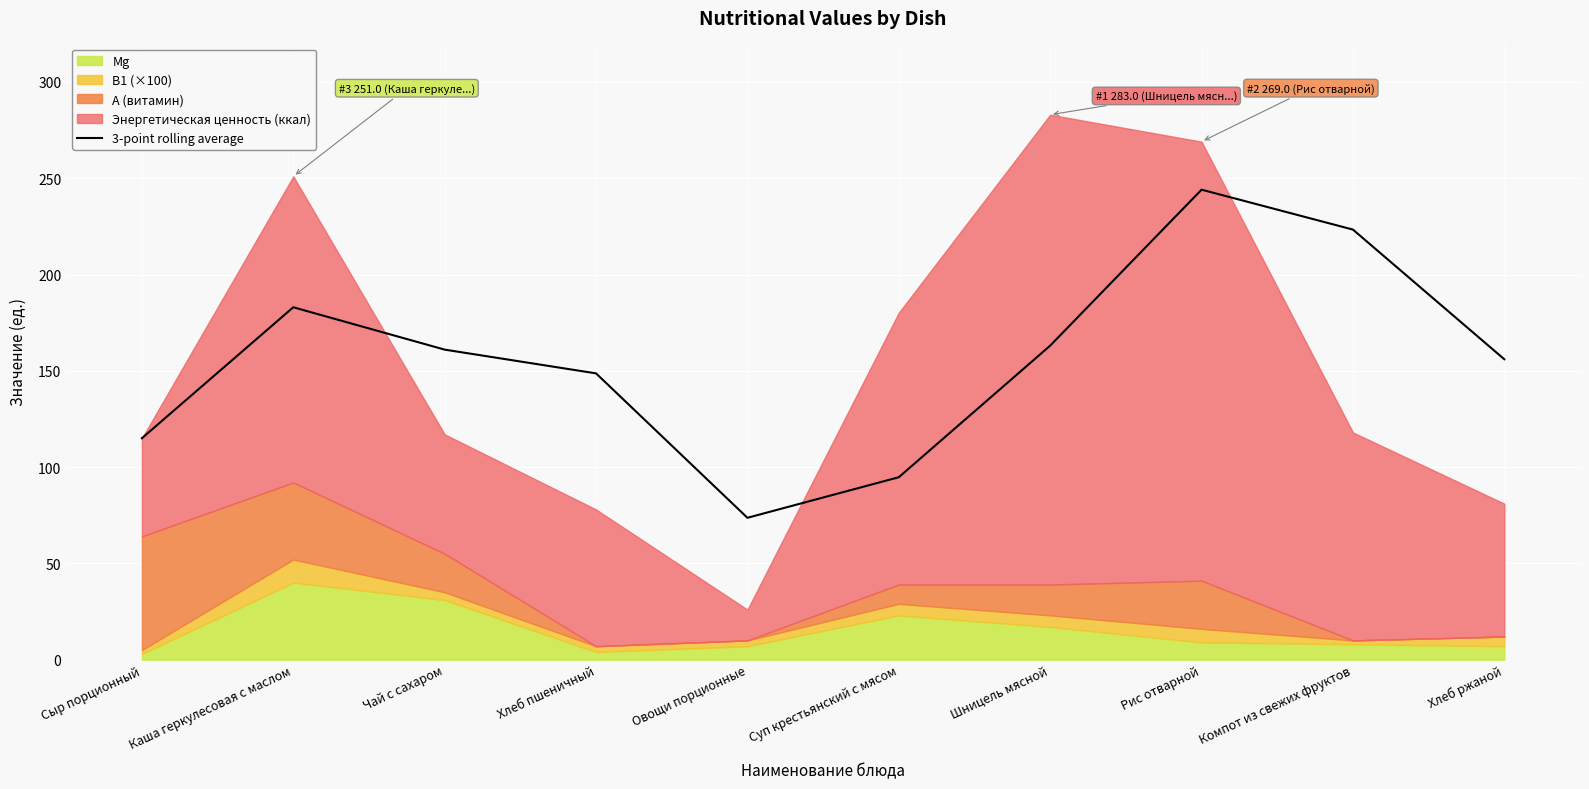

How many values are below 161?

5